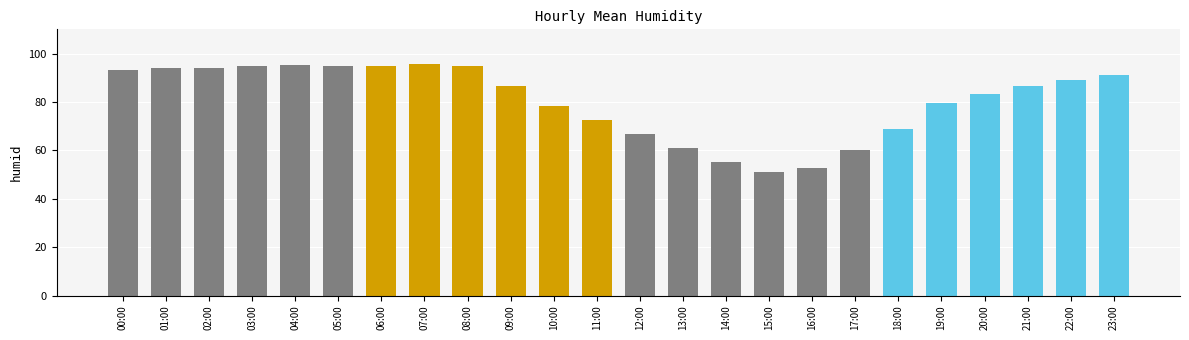

At which label does the data first exceed 86?

00:00